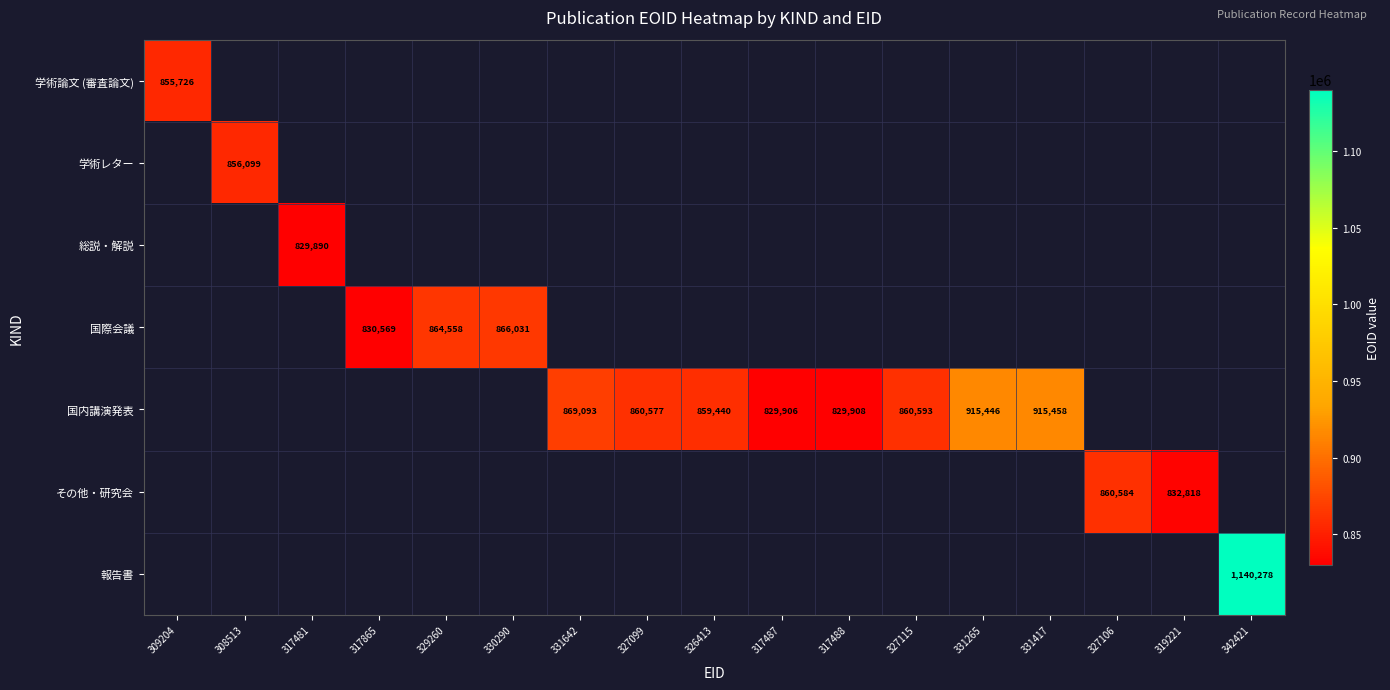

The 国内講演発表 series shows 1218028 at 331642. True or false?

False